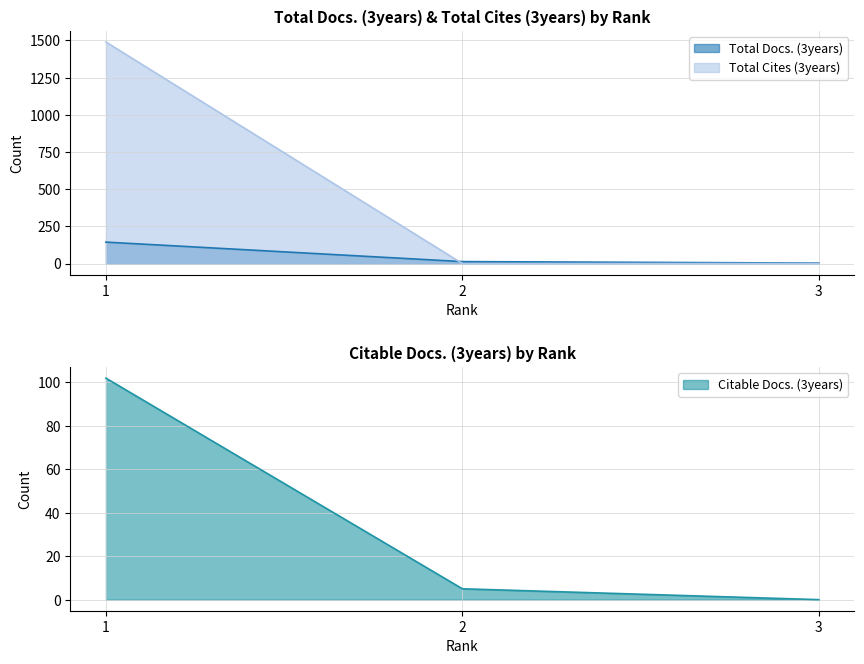

What is the spread (max minus min) of values at 1?

1387